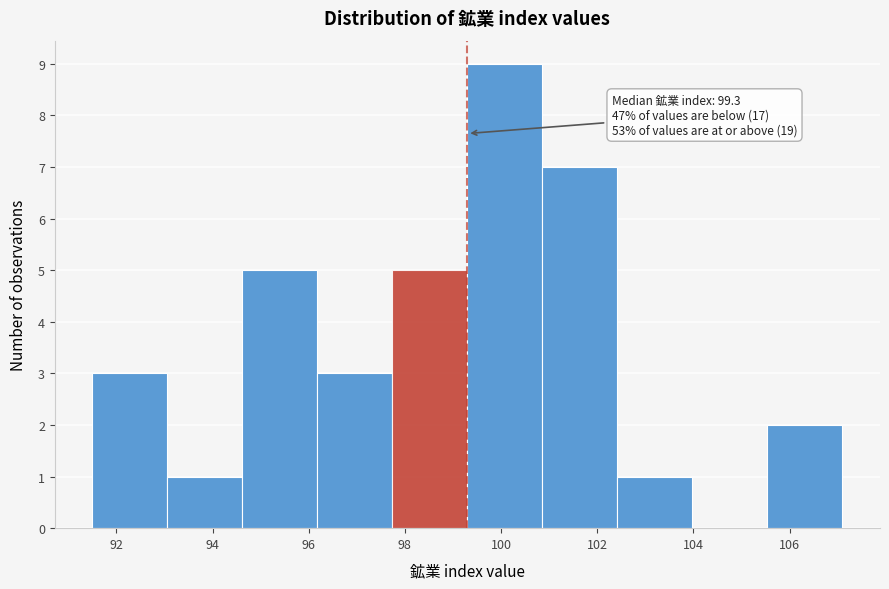

Which range on the x-axis has the tallest bar?

99.30 to 100.86